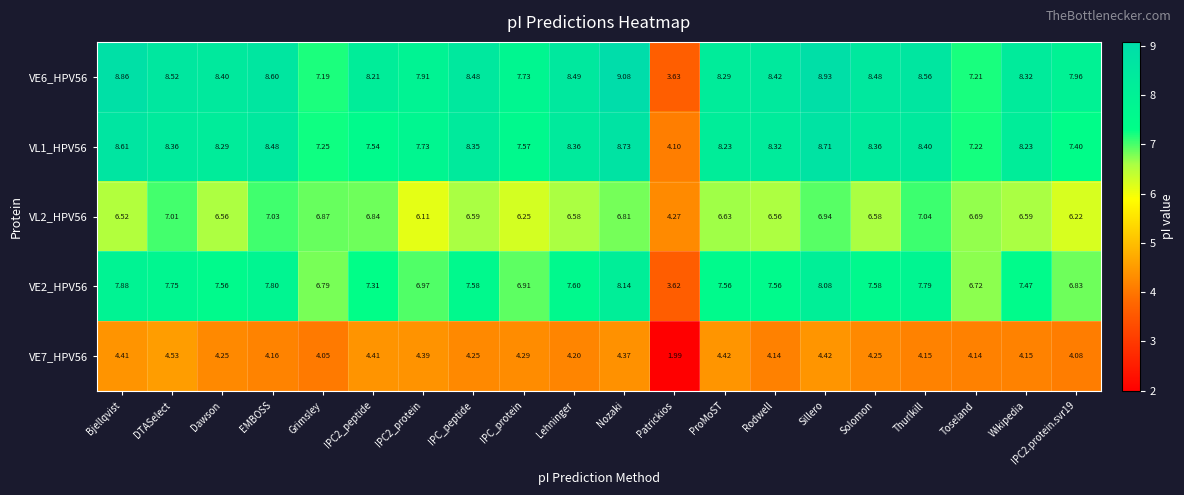

What is the greatest value displayed?

9.1